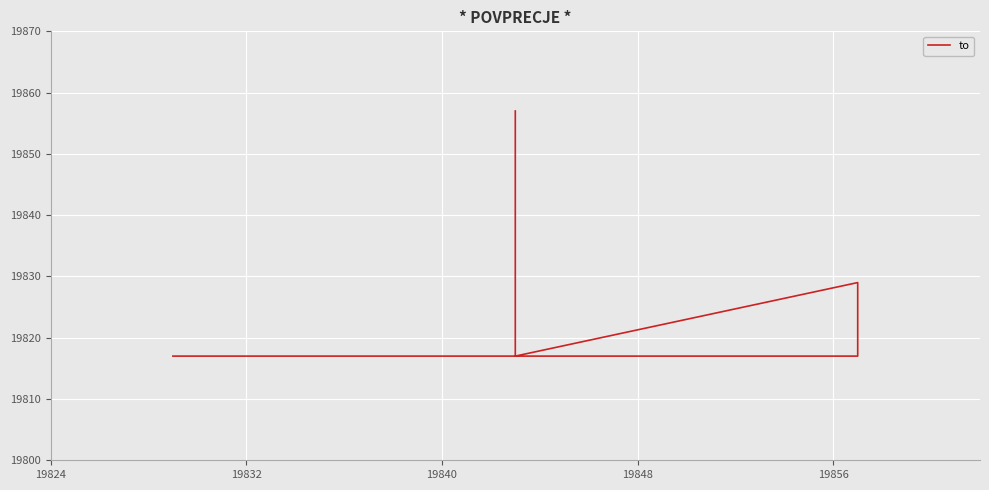

What is the value of the 2nd point from the left?

19817